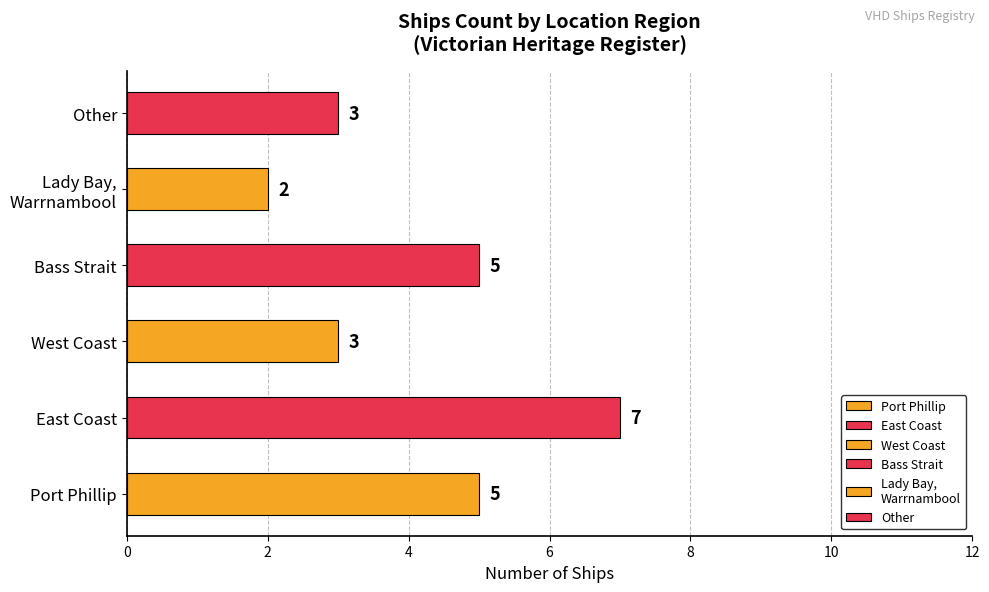

List the labels in order of value, largest first.

East Coast, Port Phillip, Bass Strait, West Coast, Other, Lady Bay, Warrnambool